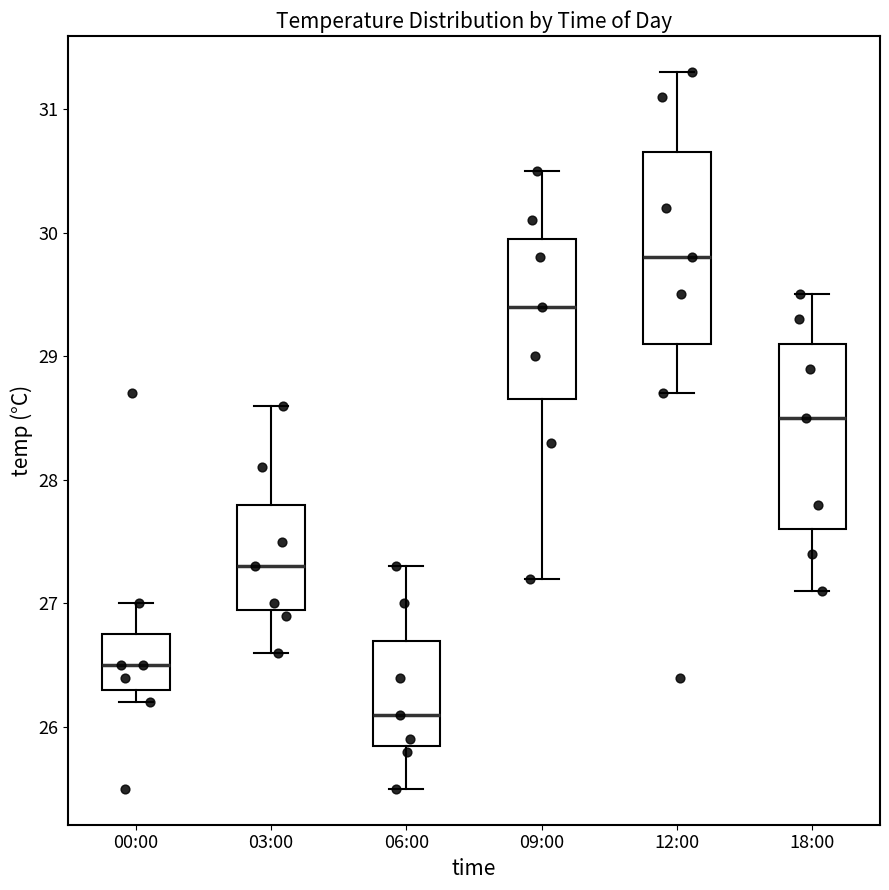

Which box's median line is the highest?

12:00